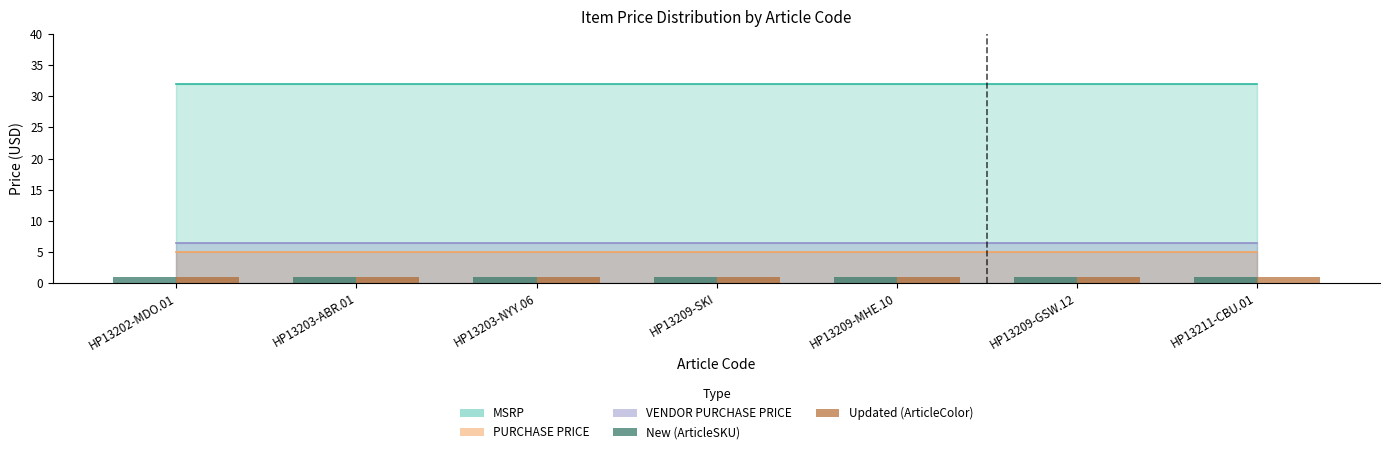

How many groups of bars are there?

7